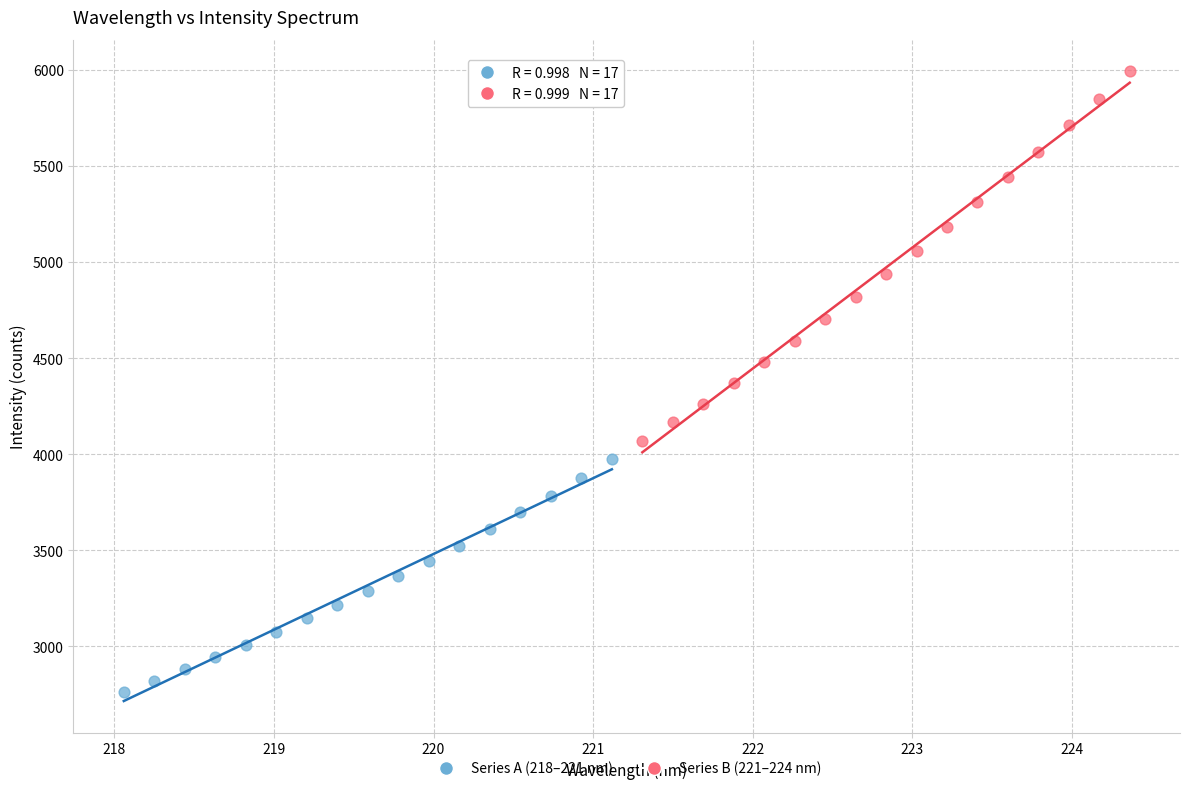

Which series contains the lowest Y value?

Series A (218–221 nm)